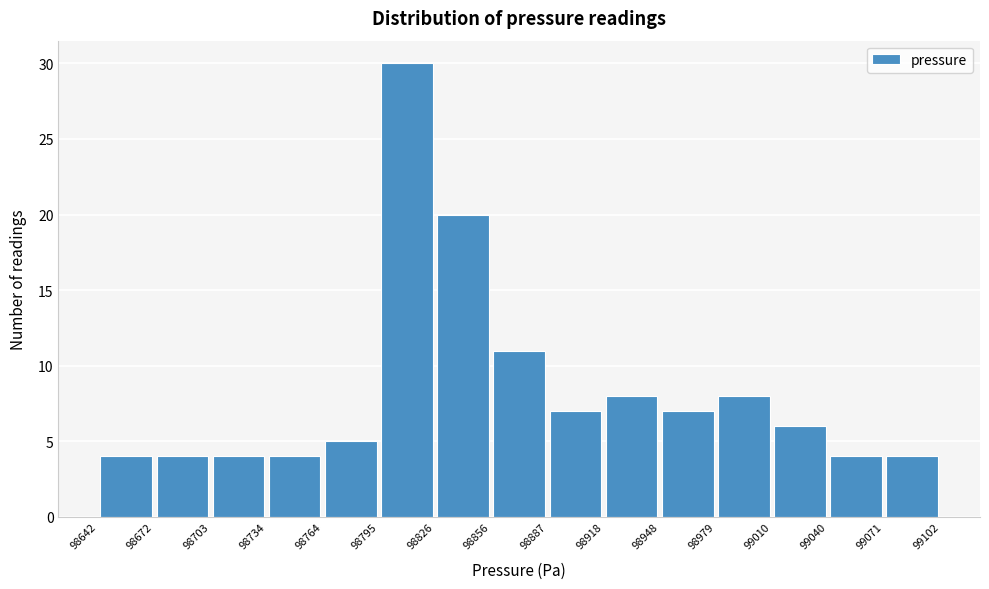

Reading left to right, list every bar in this chart as the range it spans on the x-axis followed by its height. The values are not printed on the chart, so give them approximately, as read against the axis.

98642 to 98672: 4
98672 to 98703: 4
98703 to 98734: 4
98734 to 98764: 4
98764 to 98795: 5
98795 to 98826: 30
98826 to 98856: 20
98856 to 98887: 11
98887 to 98918: 7
98918 to 98948: 8
98948 to 98979: 7
98979 to 99010: 8
99010 to 99040: 6
99040 to 99071: 4
99071 to 99102: 4